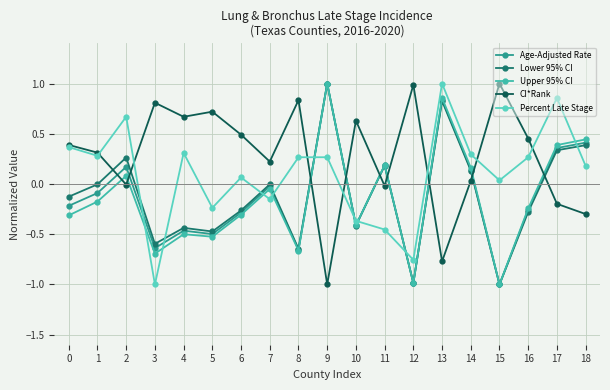

What is the spread (max minus min) of values at 17?

1.1